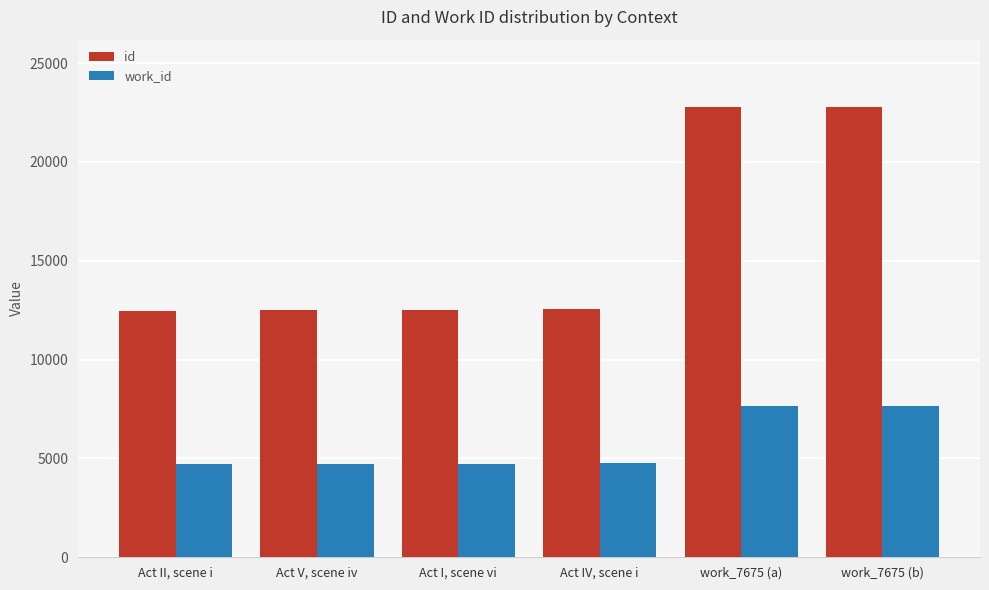

What is the spread (max minus min) of values at work_7675 (b)?

15095